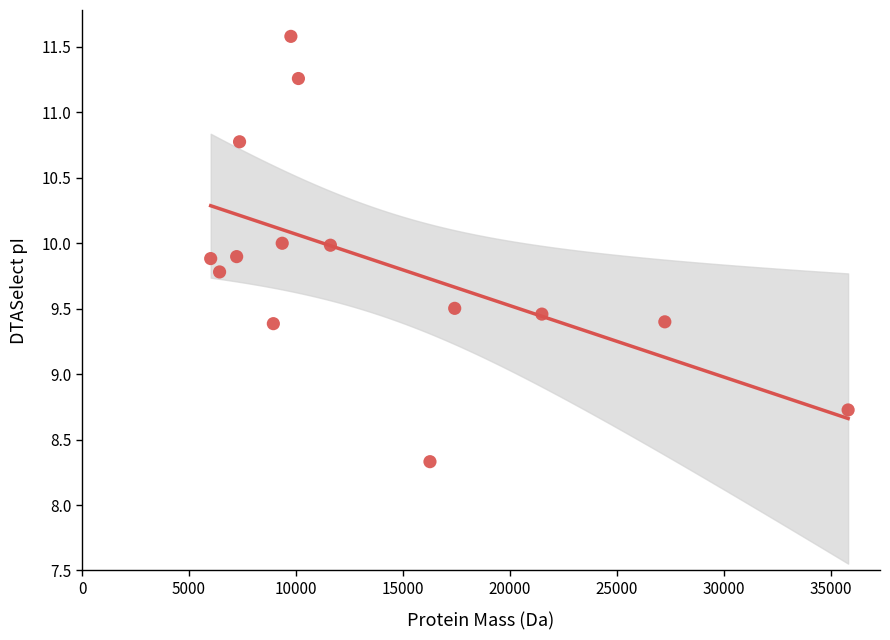

What Y value in the scatter plot is closest to 9?

8.7